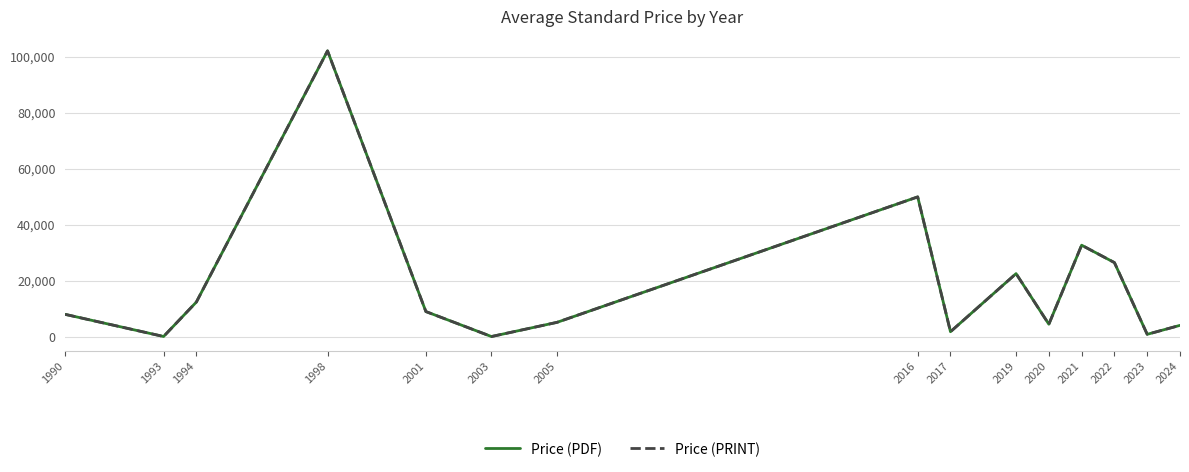

Rank the series by their maximum value, from lowest to highest.

Price (PDF), Price (PRINT)